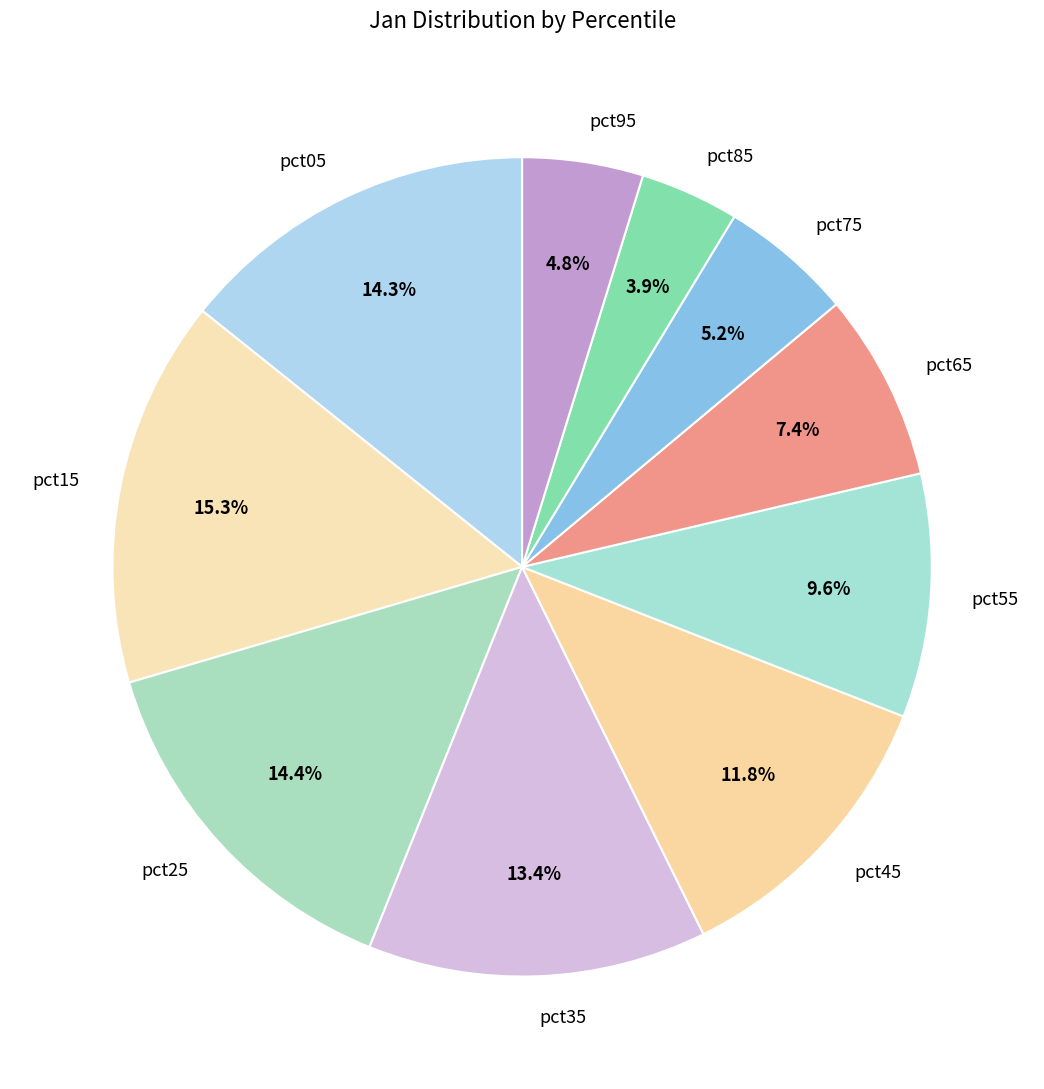

Which slice is the largest?

pct15